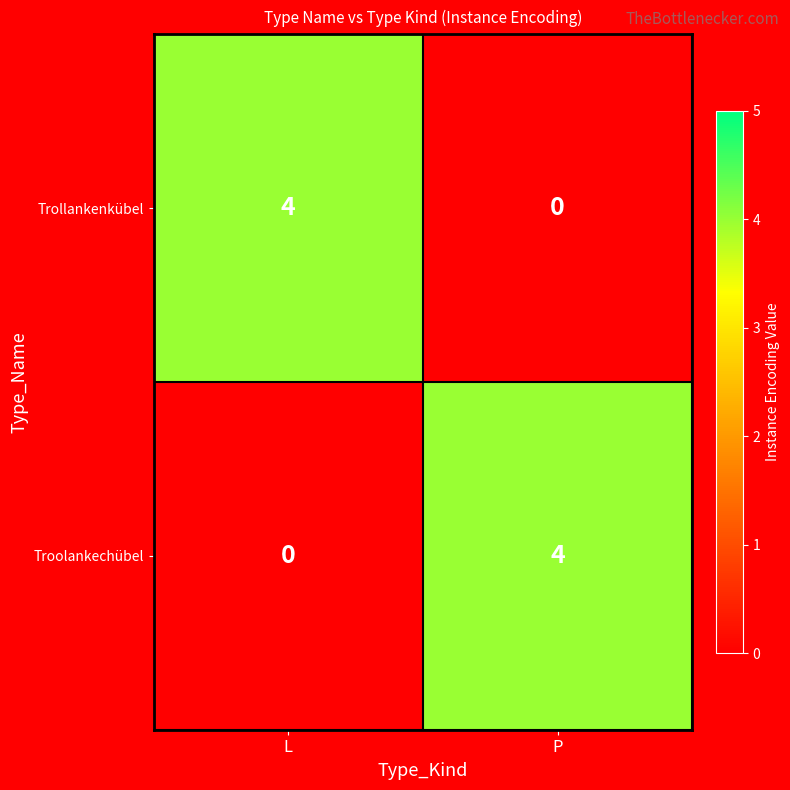

What value does the Trollankenkübel series have at L?

4